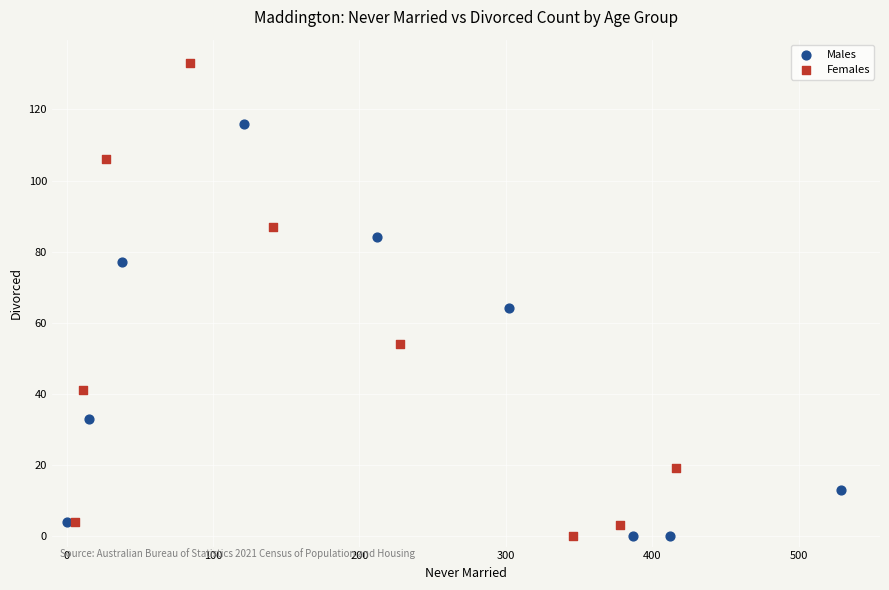

Which series contains the highest Y value?

Females